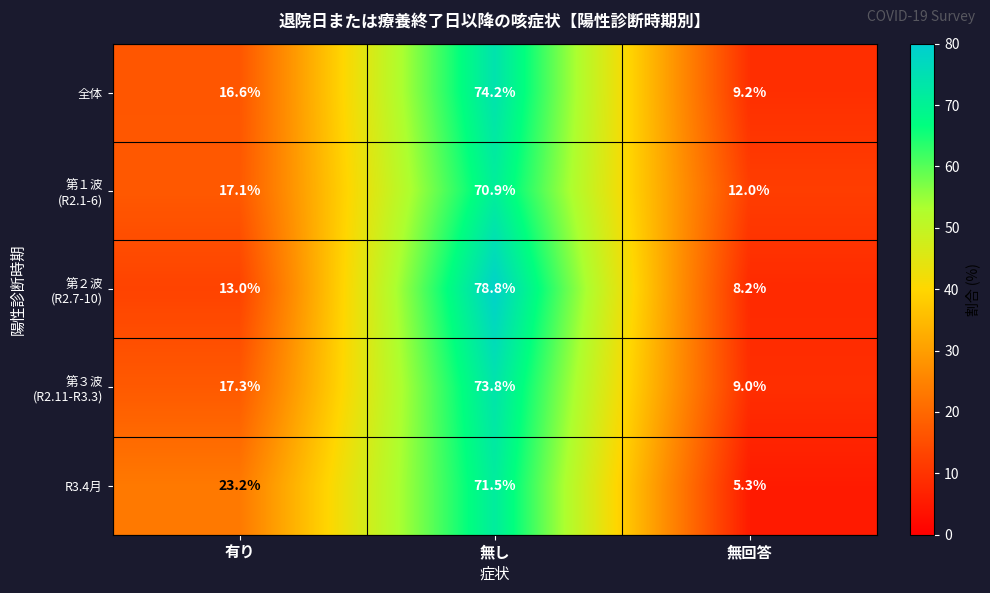

What is the total value across all series at 無回答?

43.7